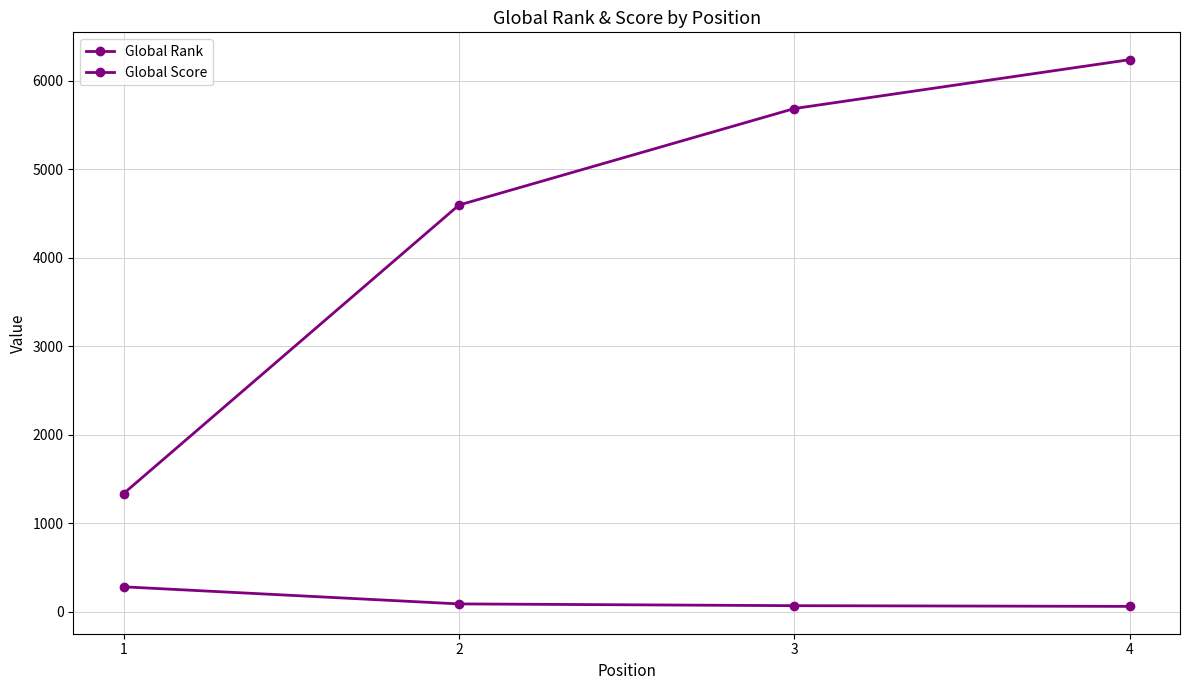

At which category is the sum across all series the highest?

4